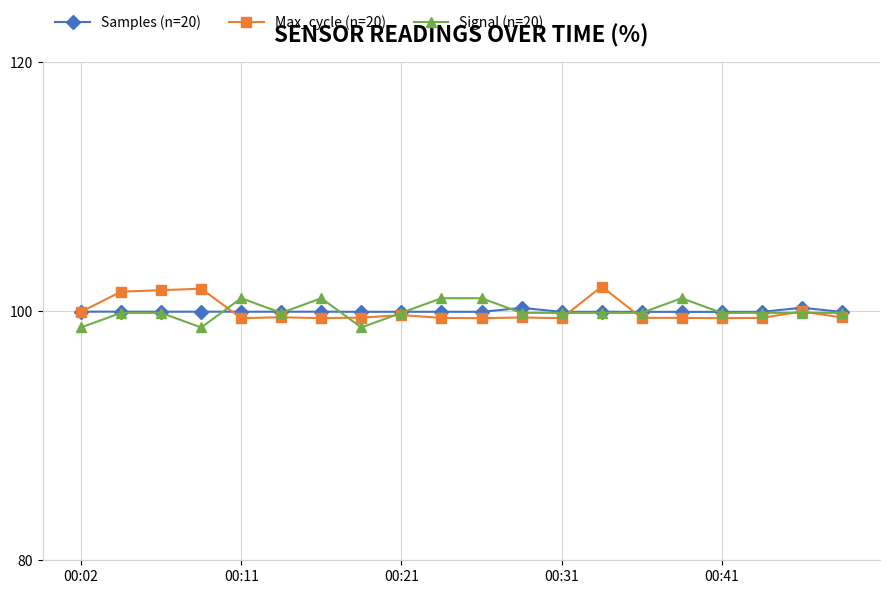

True or false: Samples (n=20) has more than 2 points higher than both neighbors.

True